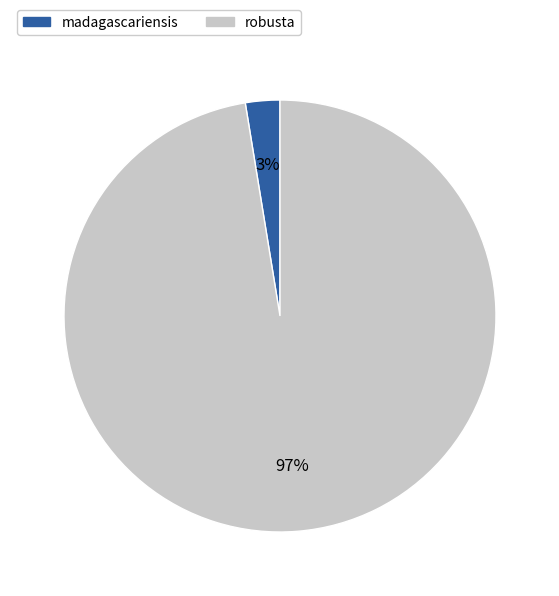

Which slice is the smallest?

madagascariensis